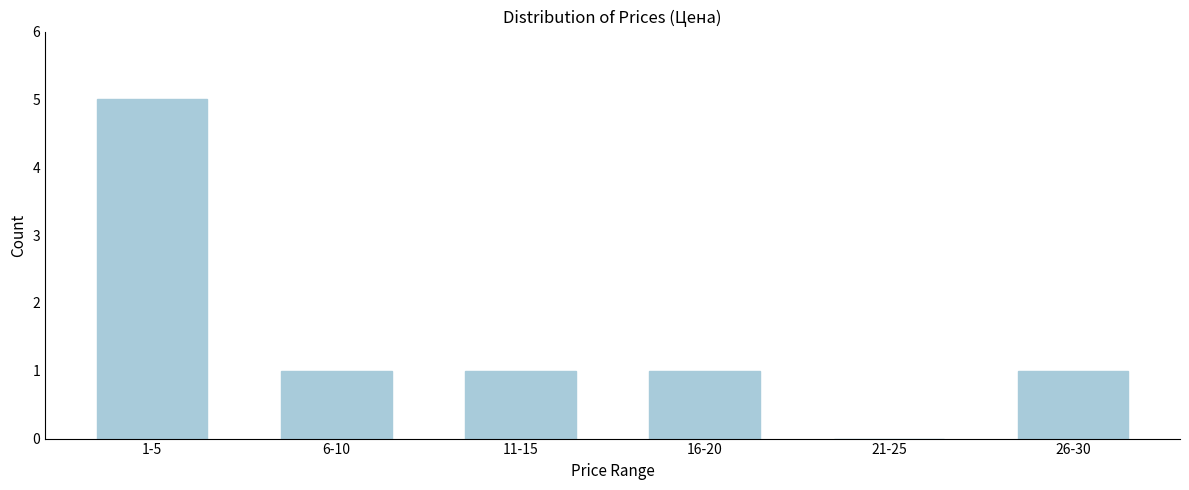

Reading left to right, list all the values displayed in this chart.

1-5=5	6-10=1	11-15=1	16-20=1	21-25=0	26-30=1